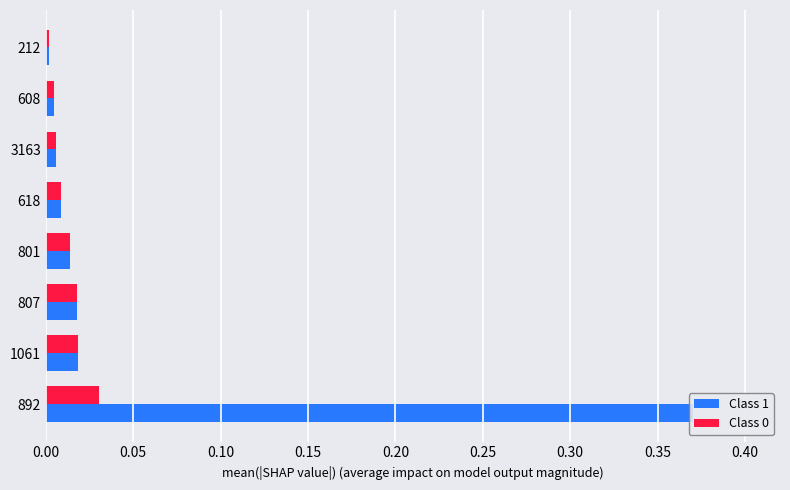

Reading left to right, what are all the values shown in this chart?

Class 1: 0.4	0.0	0.0	0.0	0.0	0.0	0.0	0.0
Class 0: 0.0	0.0	0.0	0.0	0.0	0.0	0.0	0.0